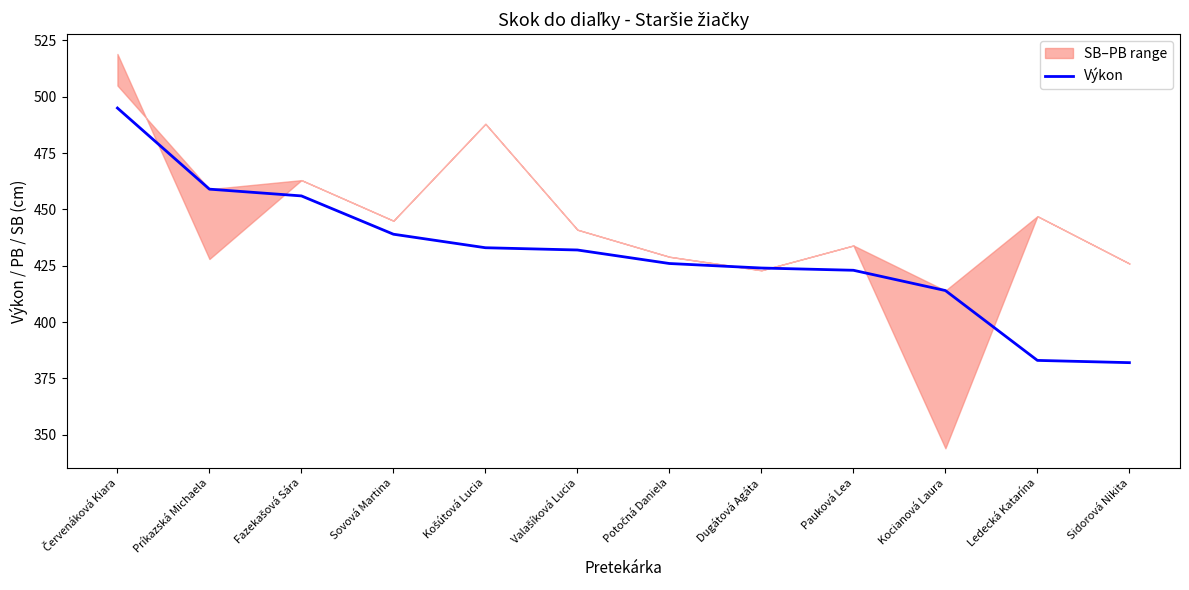

At which category does the chart reach its minimum across all series?

Sidorová Nikita